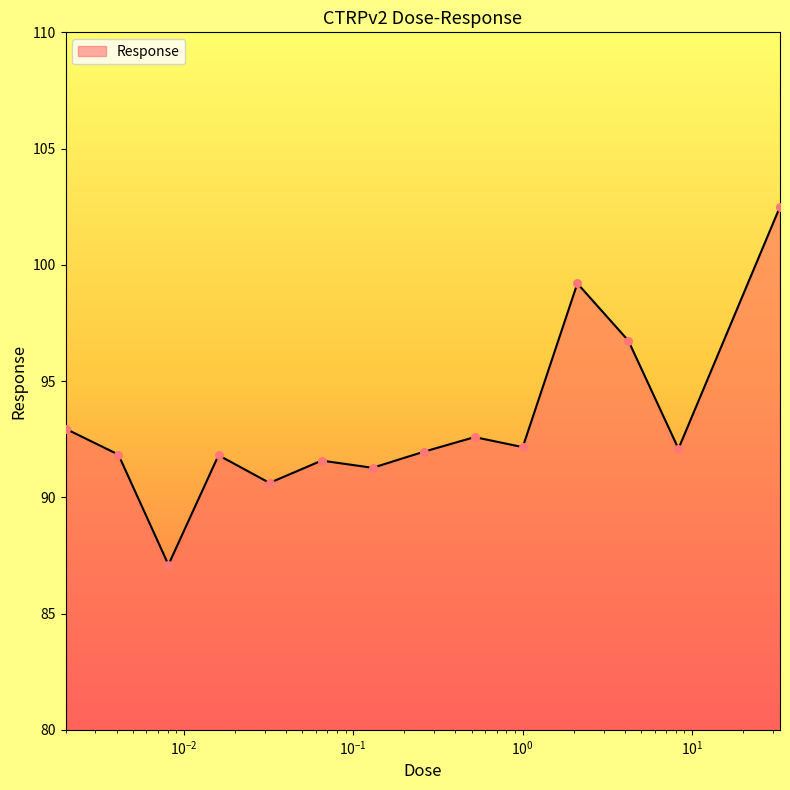

What is the difference between the maximum and minimum values?

15.4